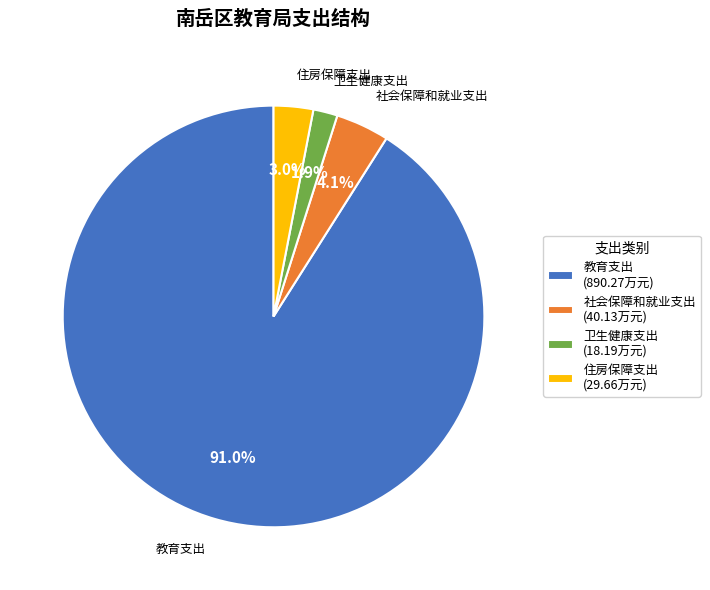

To the nearest percent, what is the difference between the 社会保障和就业支出 and 卫生健康支出 slice percentages?

2%